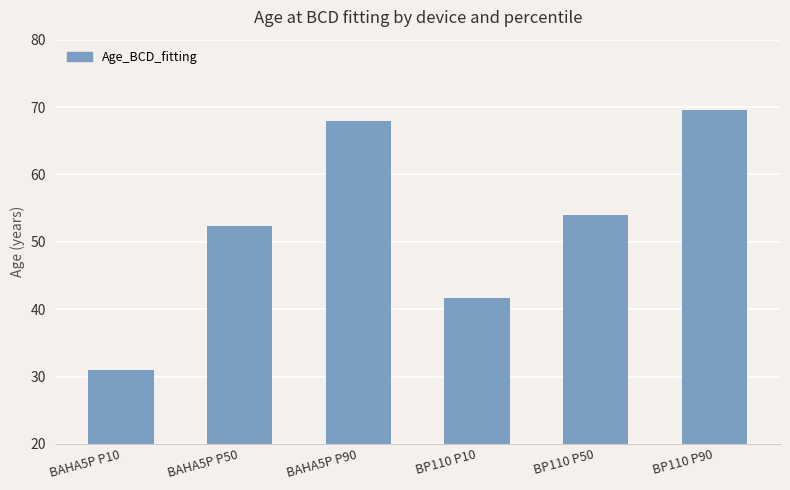

True or false: the data shows 67.9 at BAHA5P P90.

True